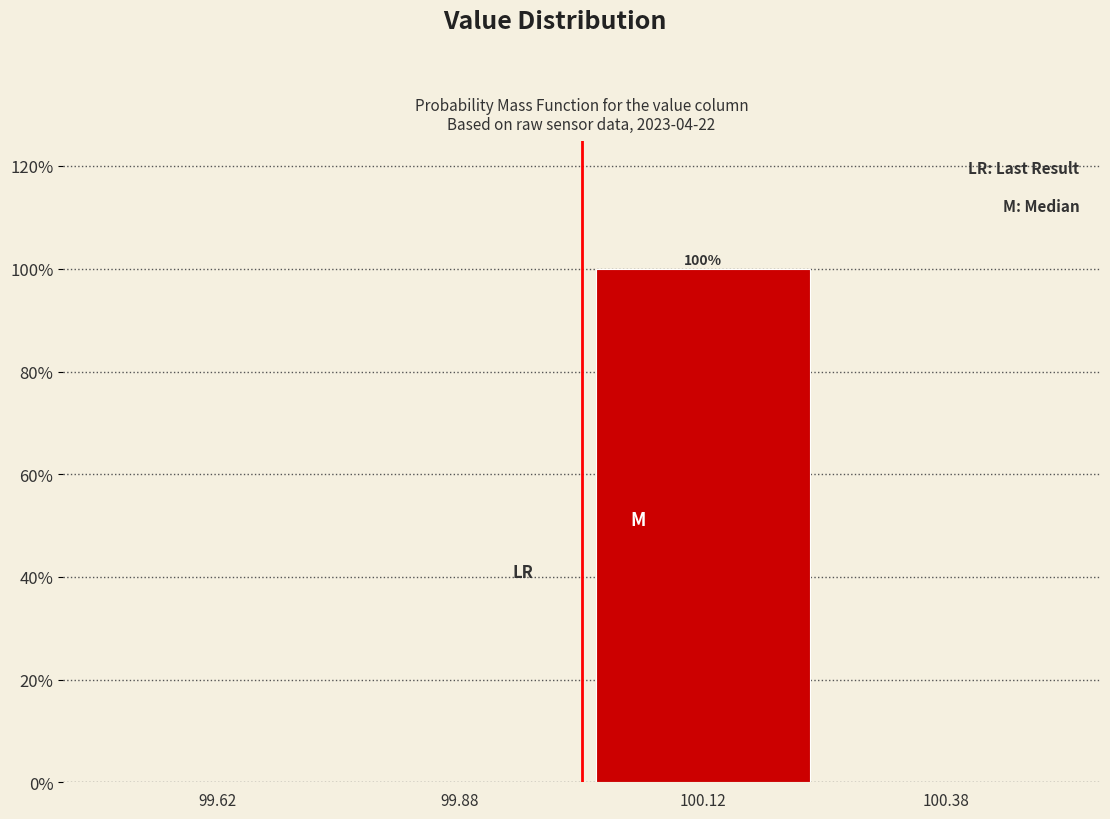

Which range on the x-axis has the tallest bar?

100.00 to 100.25